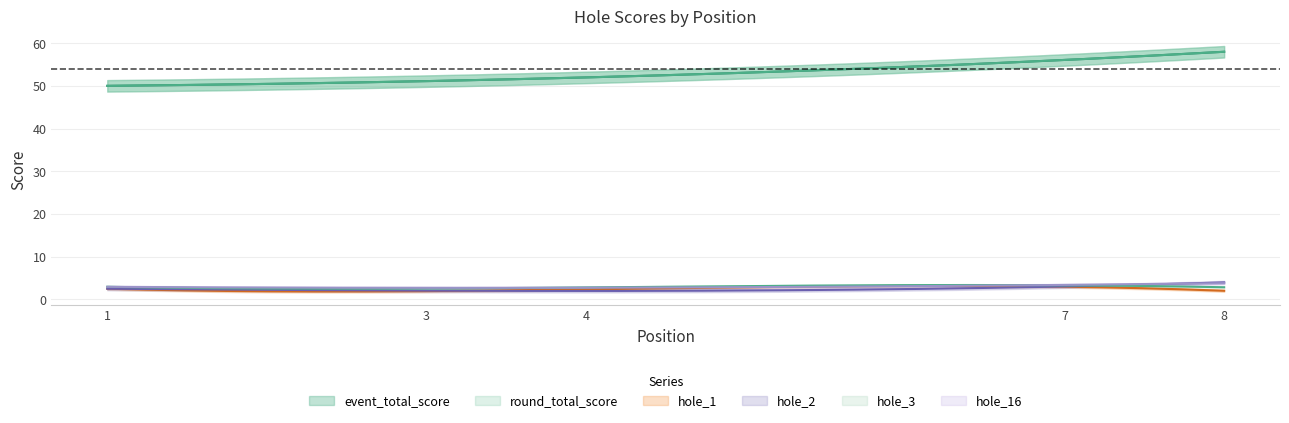

List the series in order of their peak value, highest first.

event_total_score, round_total_score, hole_2, hole_16, hole_1, hole_3